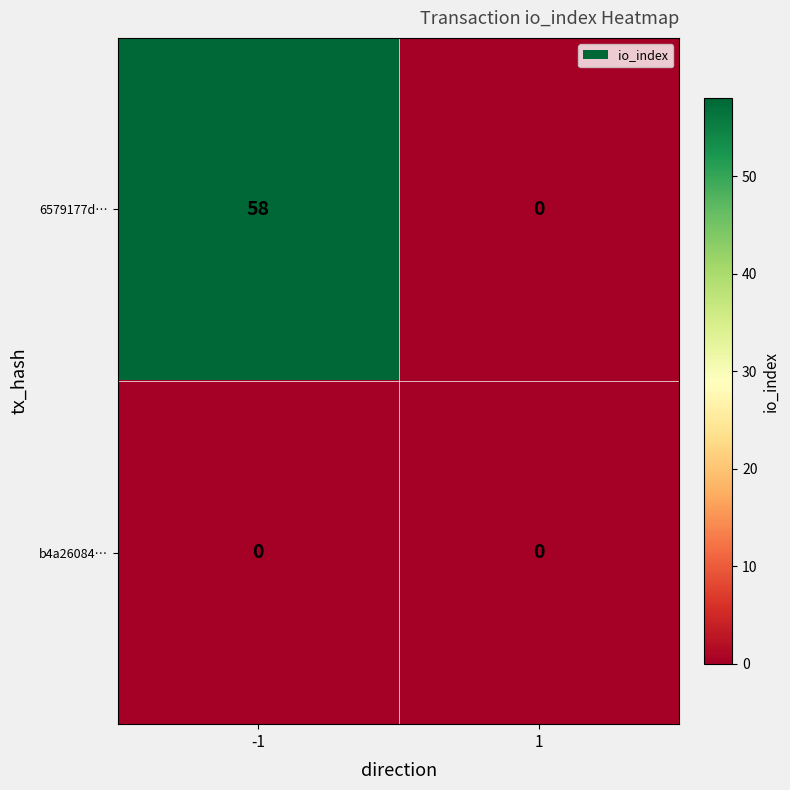

Which series has the largest total across all categories?

6579177d…